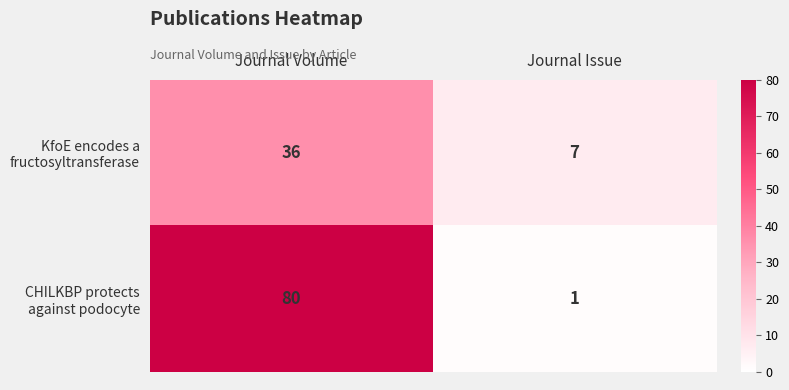

Which label corresponds to the largest value in the chart?

Journal Volume